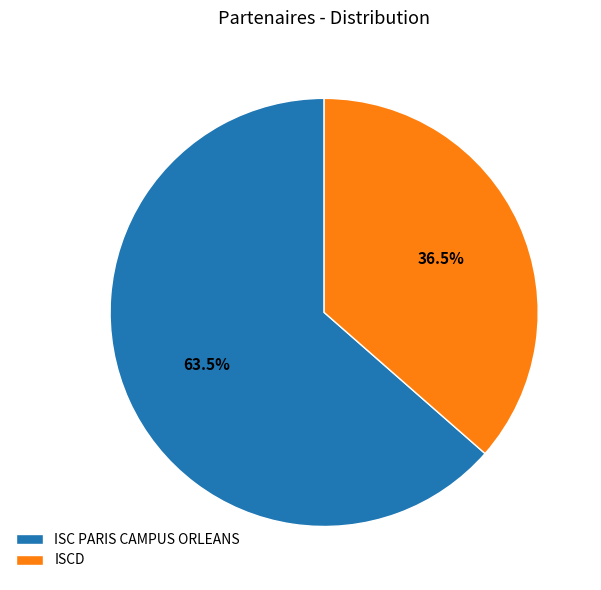

To the nearest percent, what is the combined percentage of ISCD and ISC PARIS CAMPUS ORLEANS?

100%